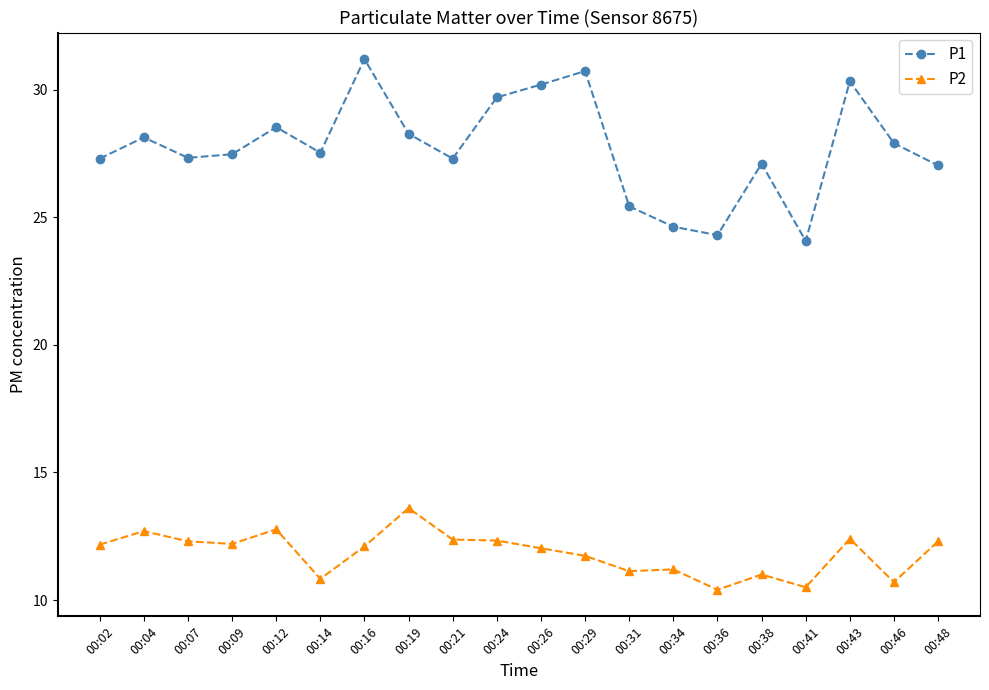

How many lines are shown in the chart?

2